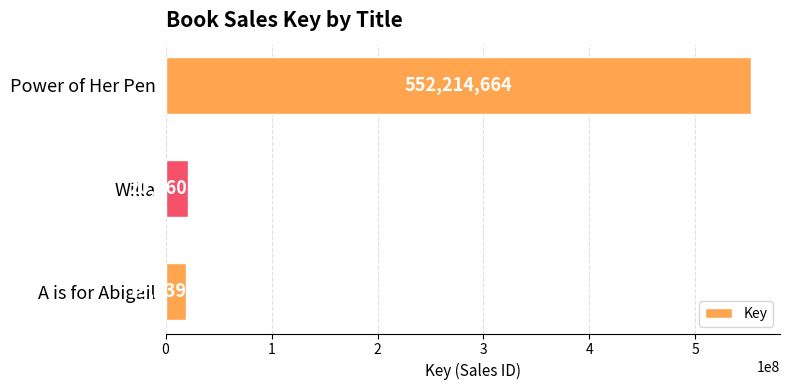

How many bars are there in total?

3